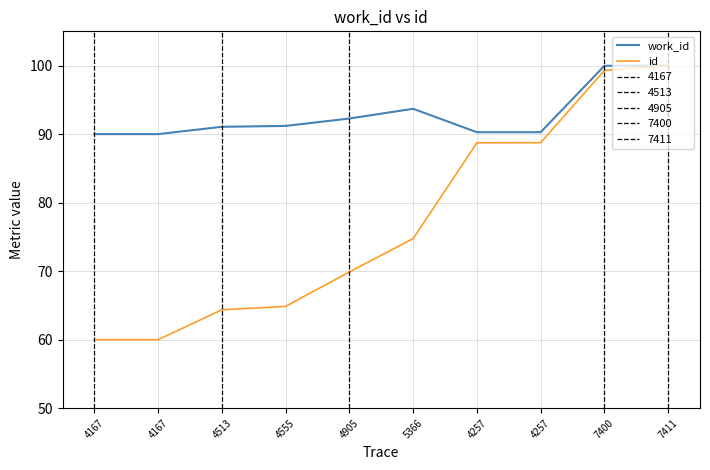

What is the label of the 6th point from the right?

4905